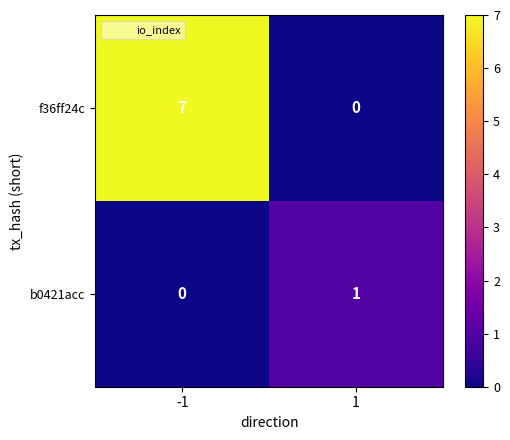

What is the difference between the maximum and minimum values in the f36ff24c series?

7